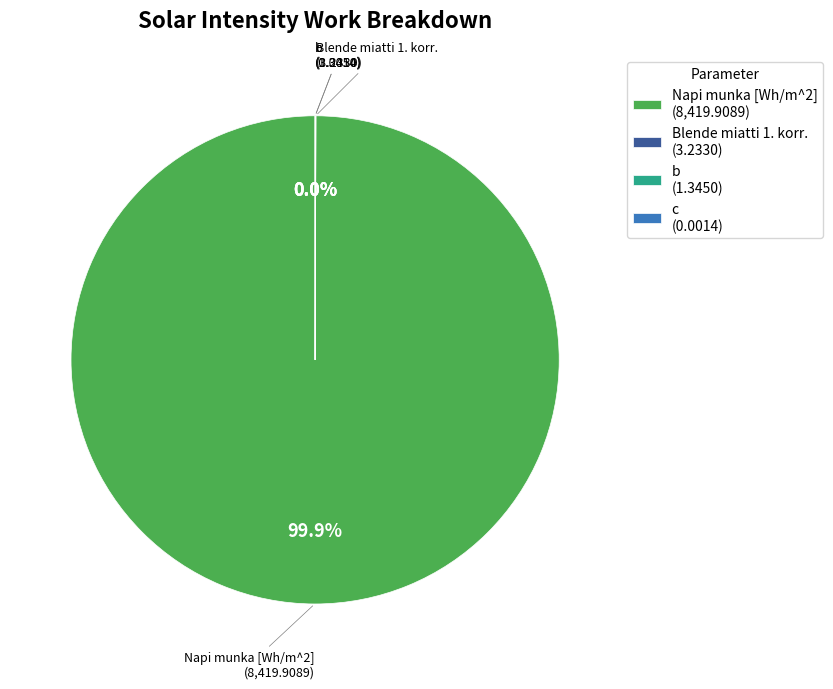

To the nearest percent, what is the difference between the Blende miatti 1. korr. and Napi munka [Wh/m^2] slice percentages?

100%